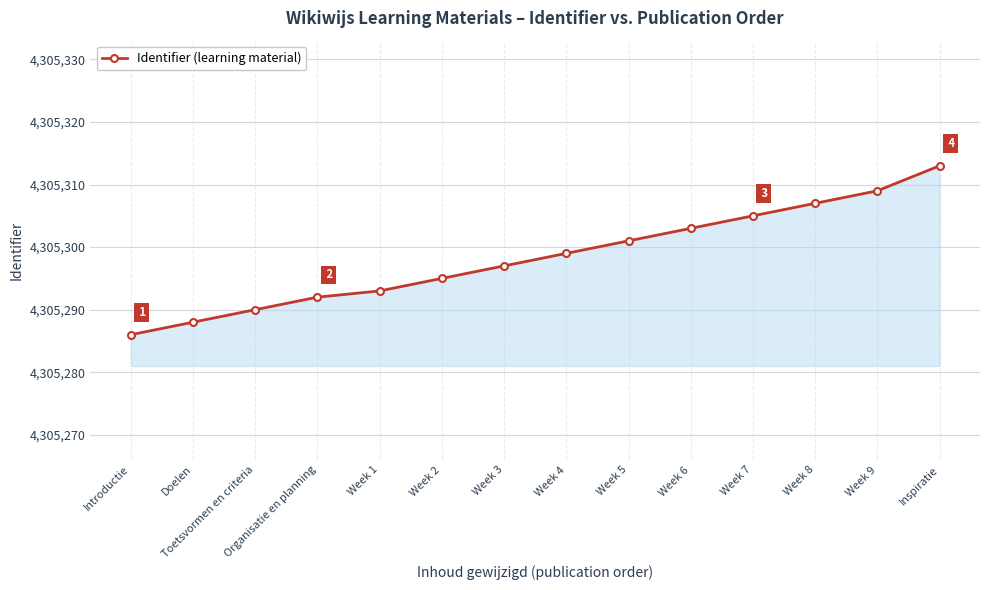

How many data points does each series have?

14